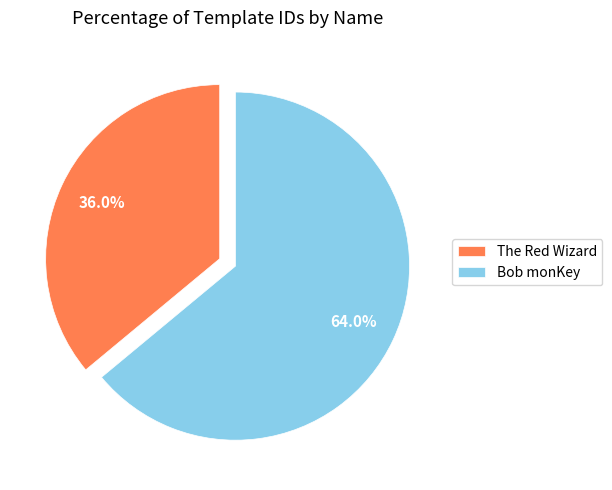

Does Bob monKey account for over 50% of the chart?

Yes